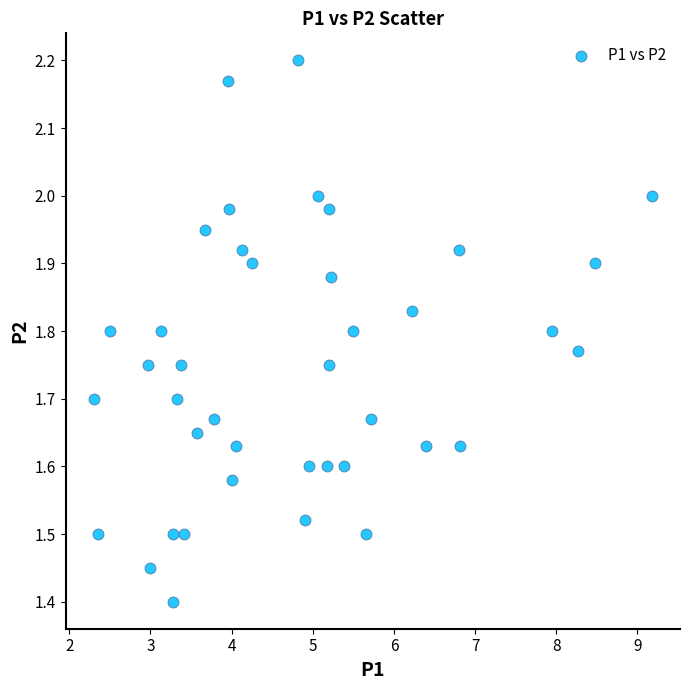

What is the range of Y values (max minus min)?

0.8